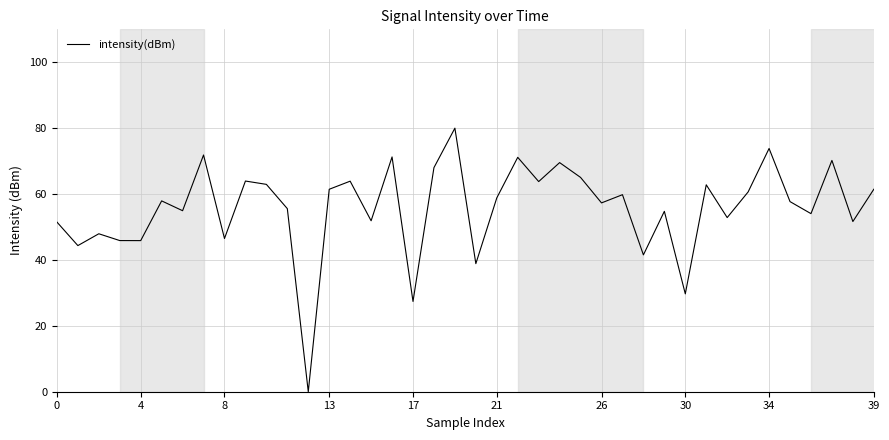

What is the maximum value shown in the chart?

80.0